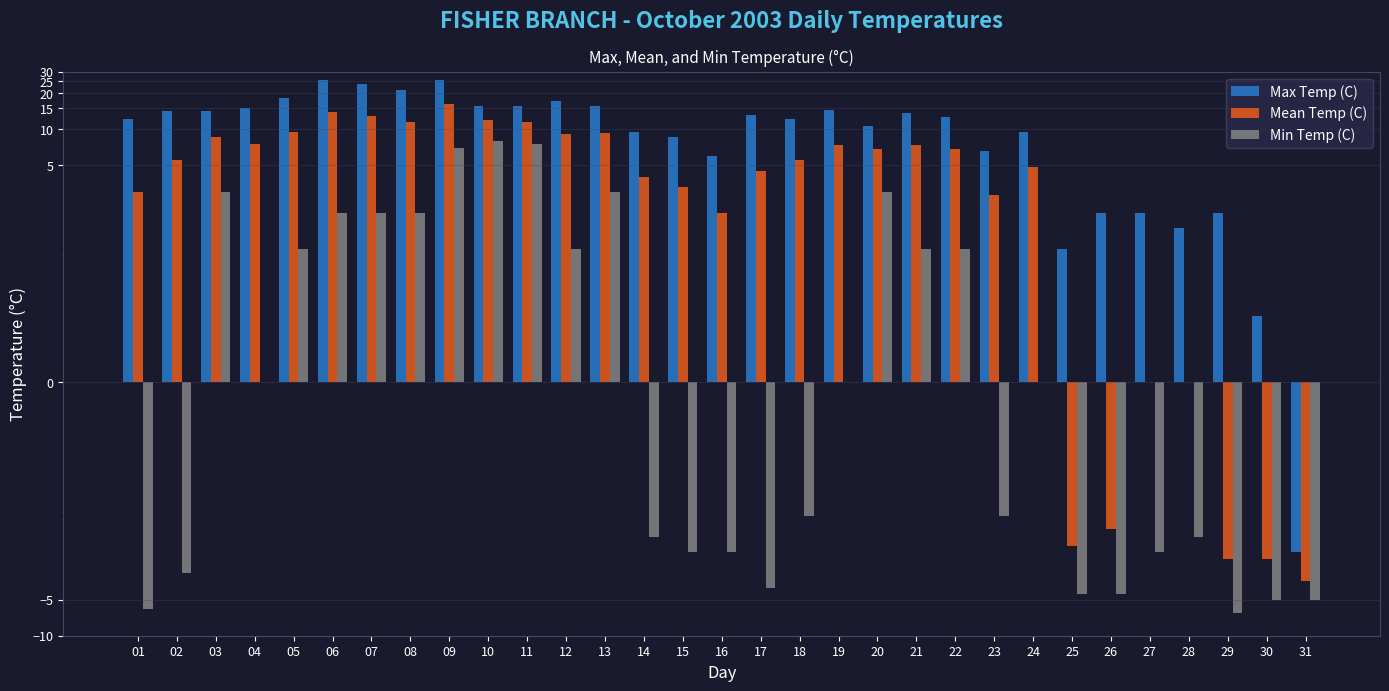

At which label does Min Temp (C) reach its peak?

10